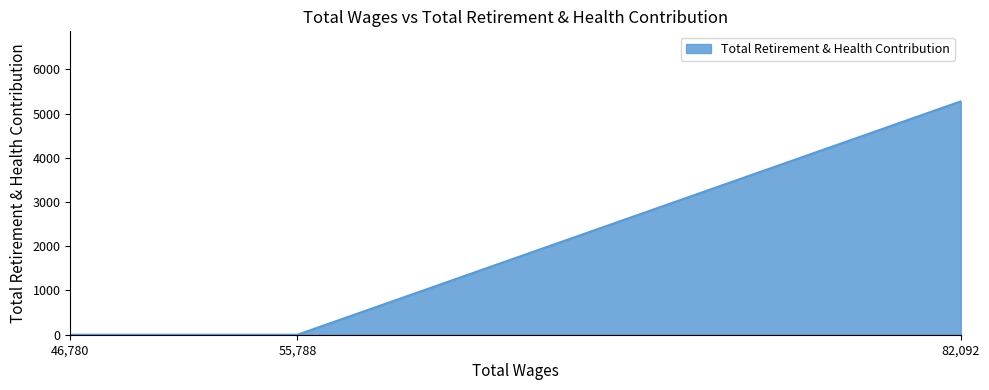

Is it true that the value at 46780.0 is -2724?

False